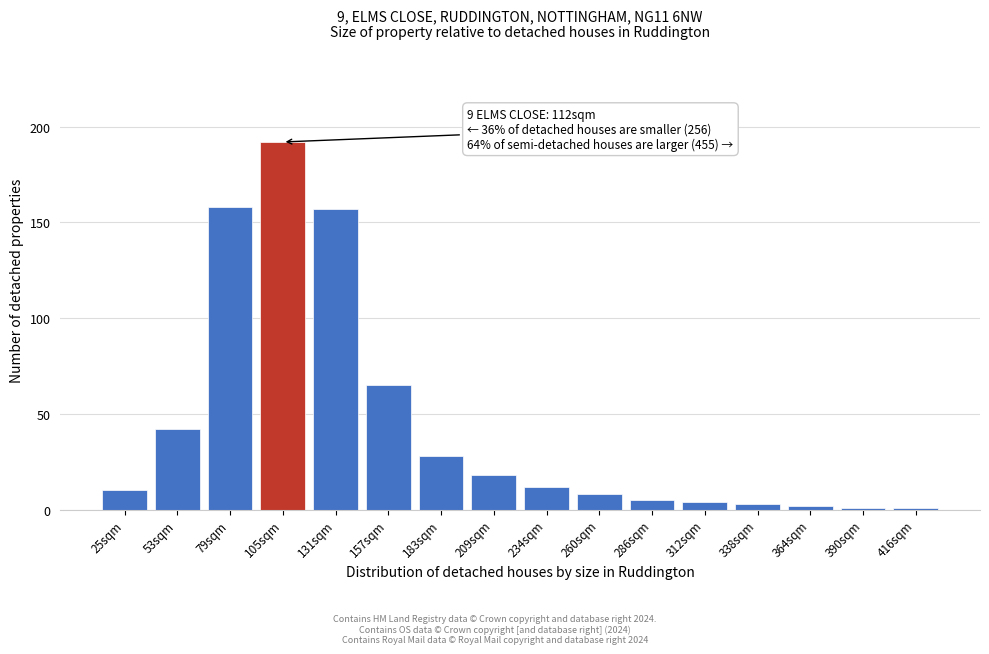

Reading left to right, what are all the values shown in this chart?

25sqm=10	53sqm=42	79sqm=158	105sqm=192	131sqm=157	157sqm=65	183sqm=28	209sqm=18	234sqm=12	260sqm=8	286sqm=5	312sqm=4	338sqm=3	364sqm=2	390sqm=1	416sqm=1